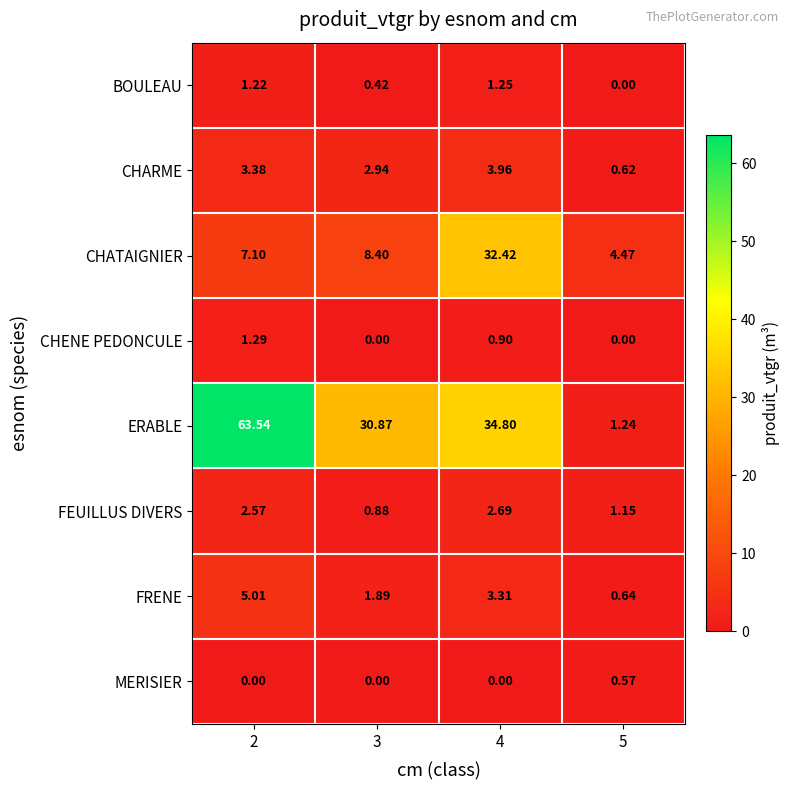

Which series changed the most between 3 and 5?

ERABLE